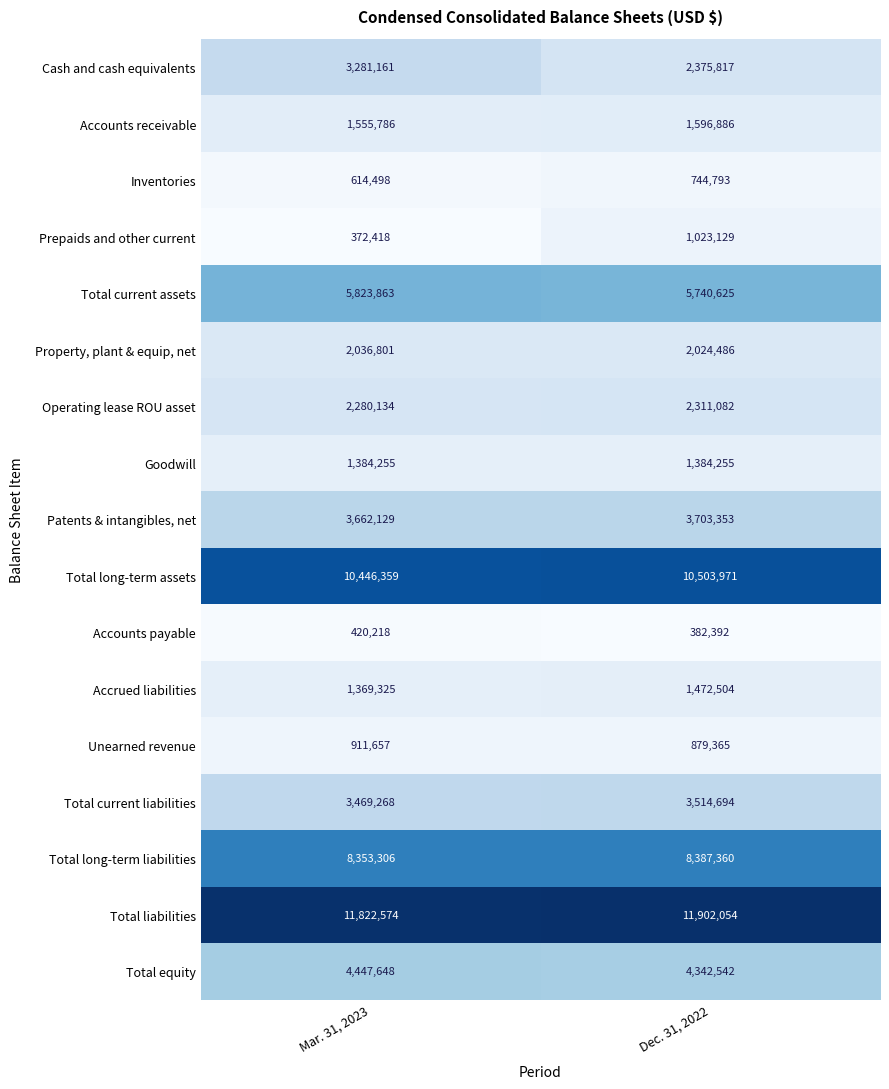

At which category is the sum across all series the highest?

Dec. 31, 2022